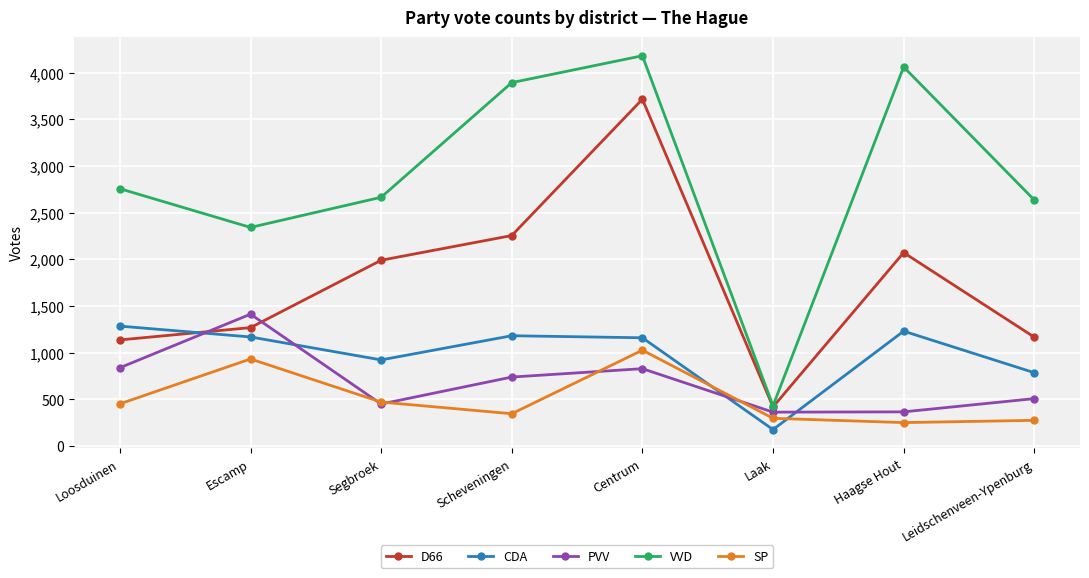

The SP series shows 169 at Loosduinen. True or false?

False